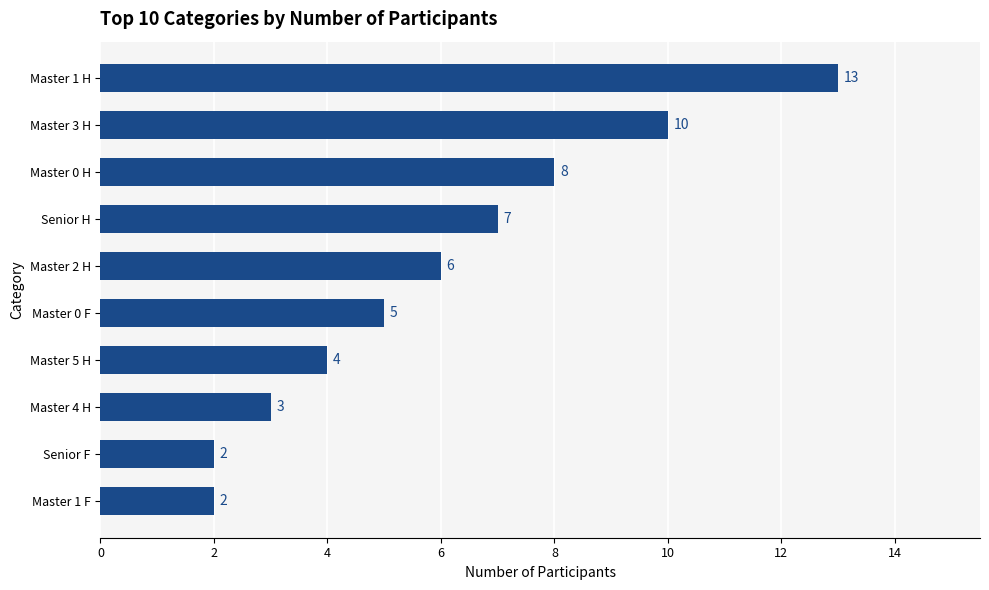

True or false: the data shows 2 at Senior H.

False